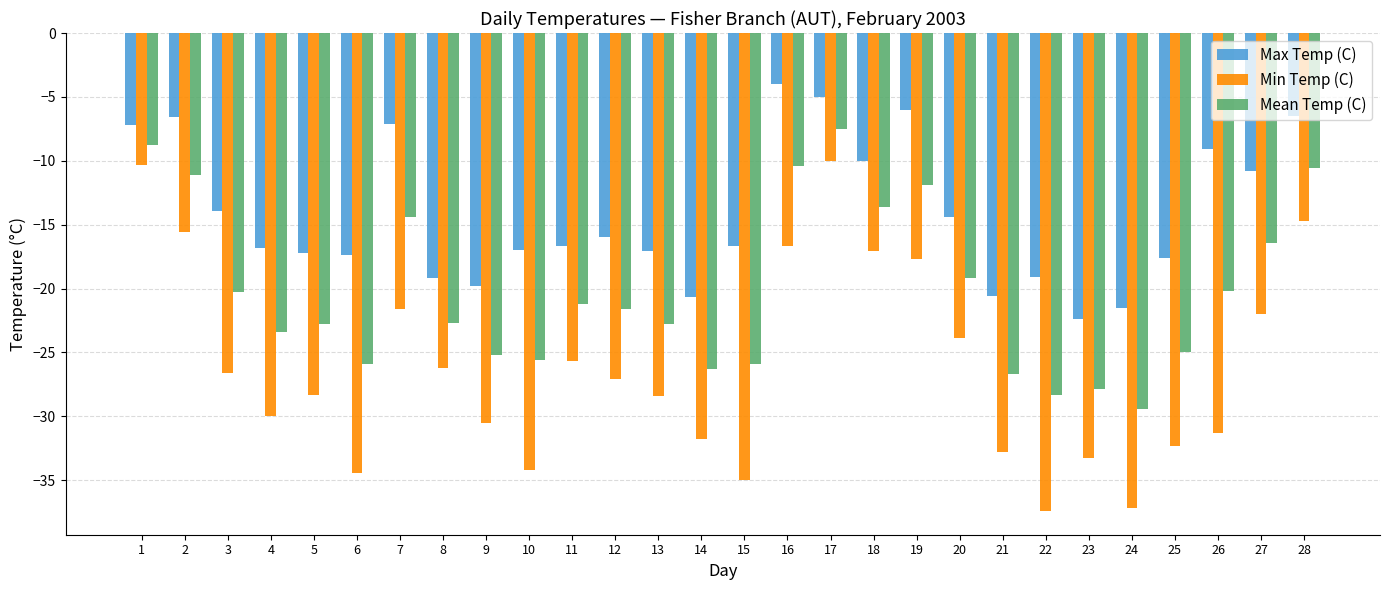

What is the lowest value of the Mean Temp (C) series?

-29.4